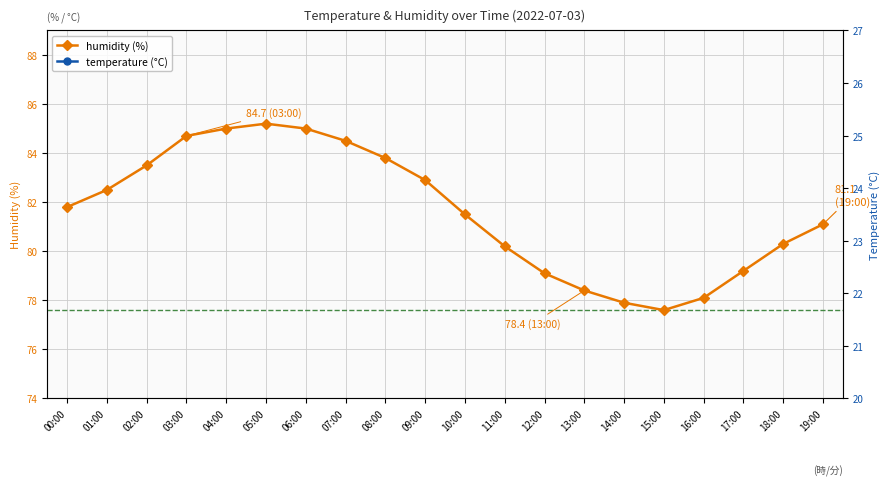

How many data points in humidity are less than 81?

8